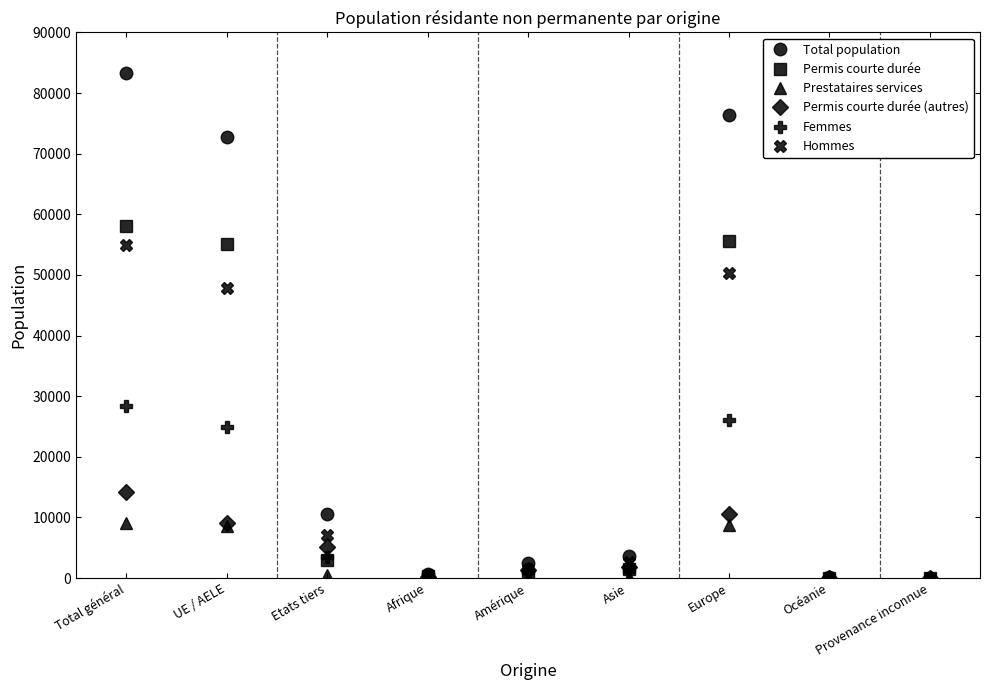

What is the sum of all Total population values?

249960